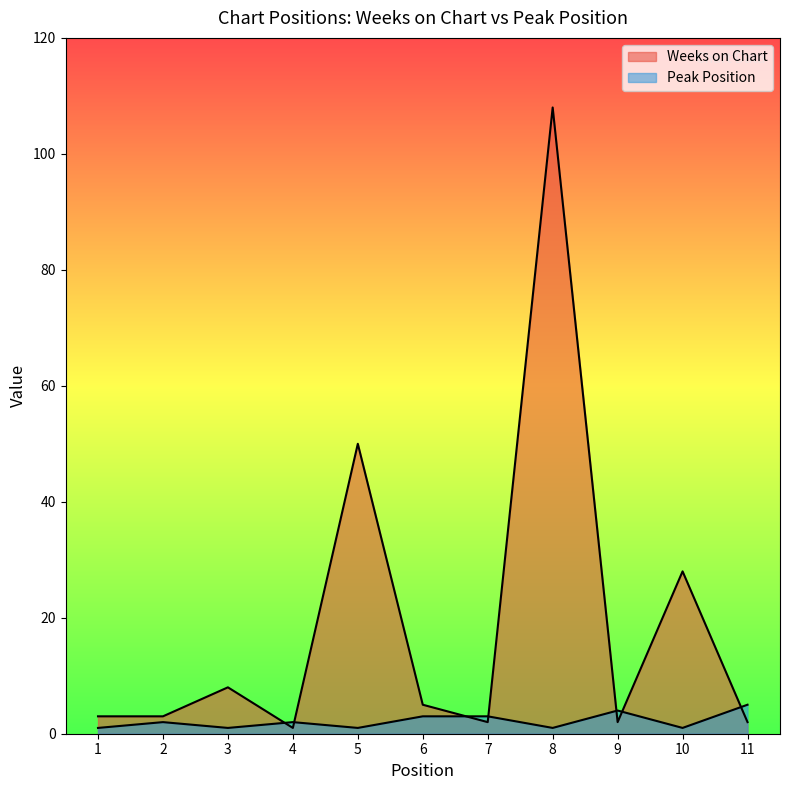

List the series in order of their peak value, lowest first.

Peak Position, Weeks on Chart